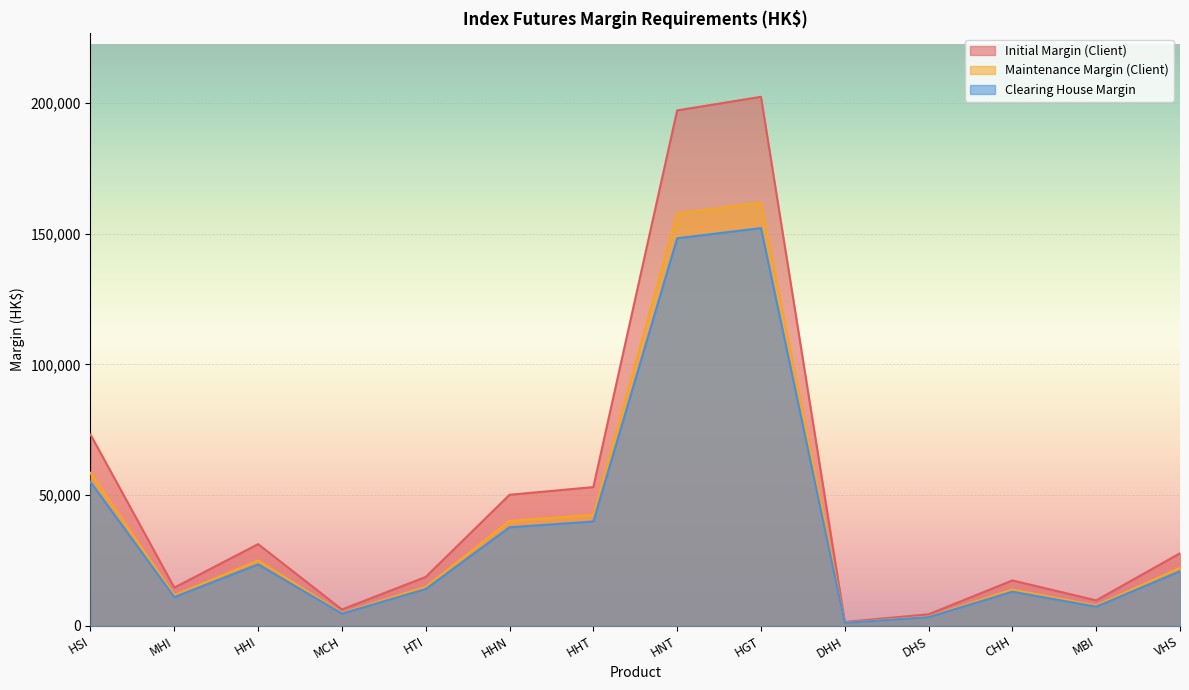

True or false: Clearing House Margin and Maintenance Margin (Client) cross at least once.

False